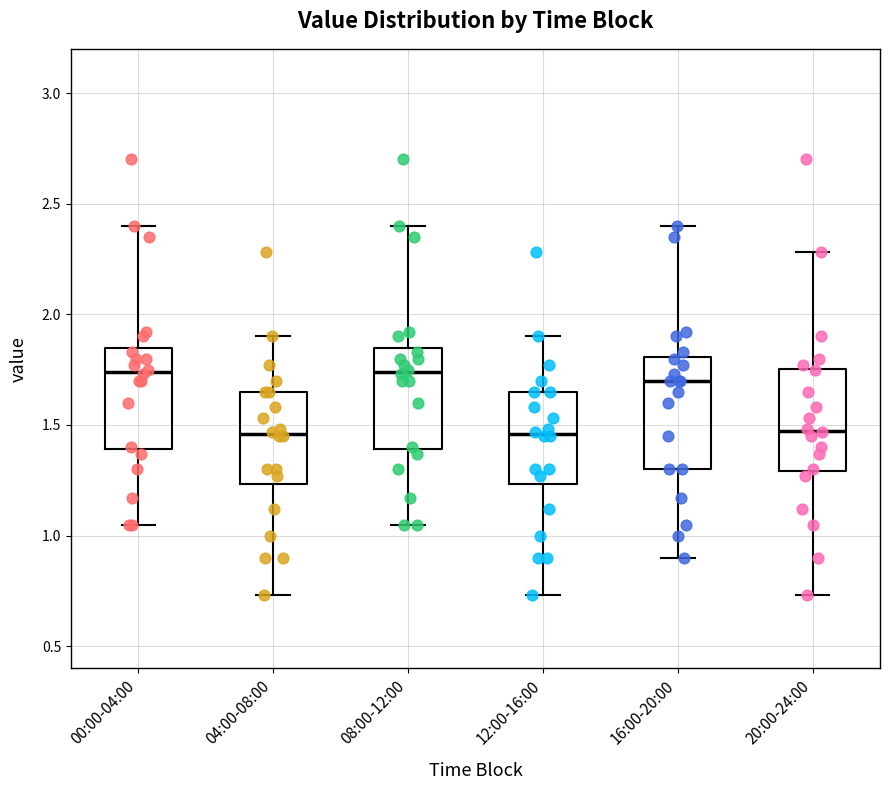

Reading left to right, read every box against the y-axis: the position of its median line, the range the box covers, and the ends of its whiskers. The values are not printed on the chart, so give them approximately, as read against the axis.

00:00-04:00: median 1.75, box 1.40 to 1.85, whiskers 1.05 to 2.40
04:00-08:00: median 1.45, box 1.25 to 1.65, whiskers 0.75 to 1.90
08:00-12:00: median 1.75, box 1.40 to 1.85, whiskers 1.05 to 2.40
12:00-16:00: median 1.45, box 1.25 to 1.65, whiskers 0.75 to 1.90
16:00-20:00: median 1.70, box 1.30 to 1.80, whiskers 0.90 to 2.40
20:00-24:00: median 1.50, box 1.30 to 1.75, whiskers 0.75 to 2.30